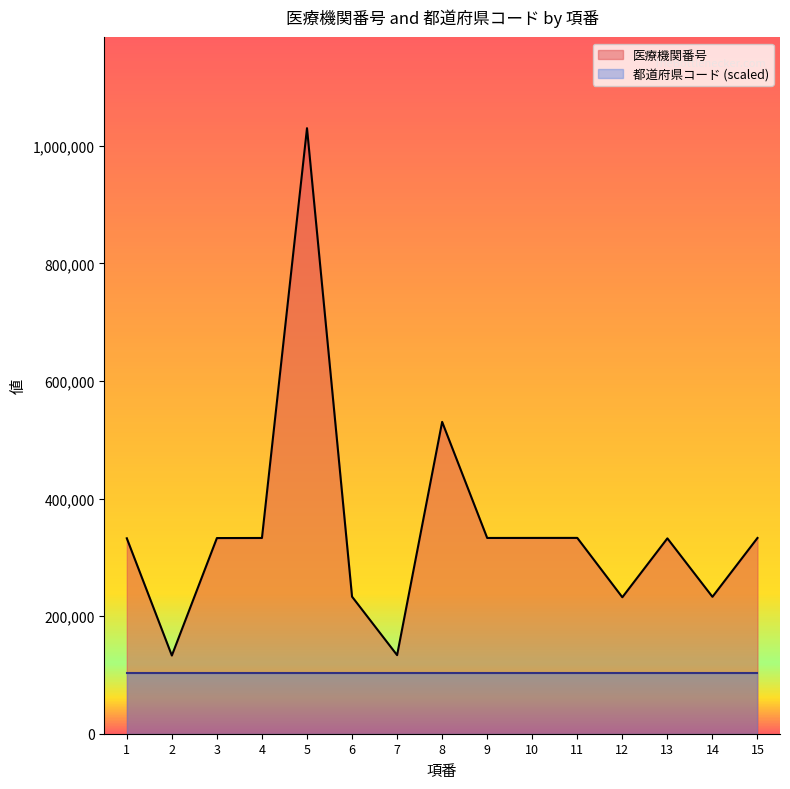

What is the value of the 12th point from the left?

232159